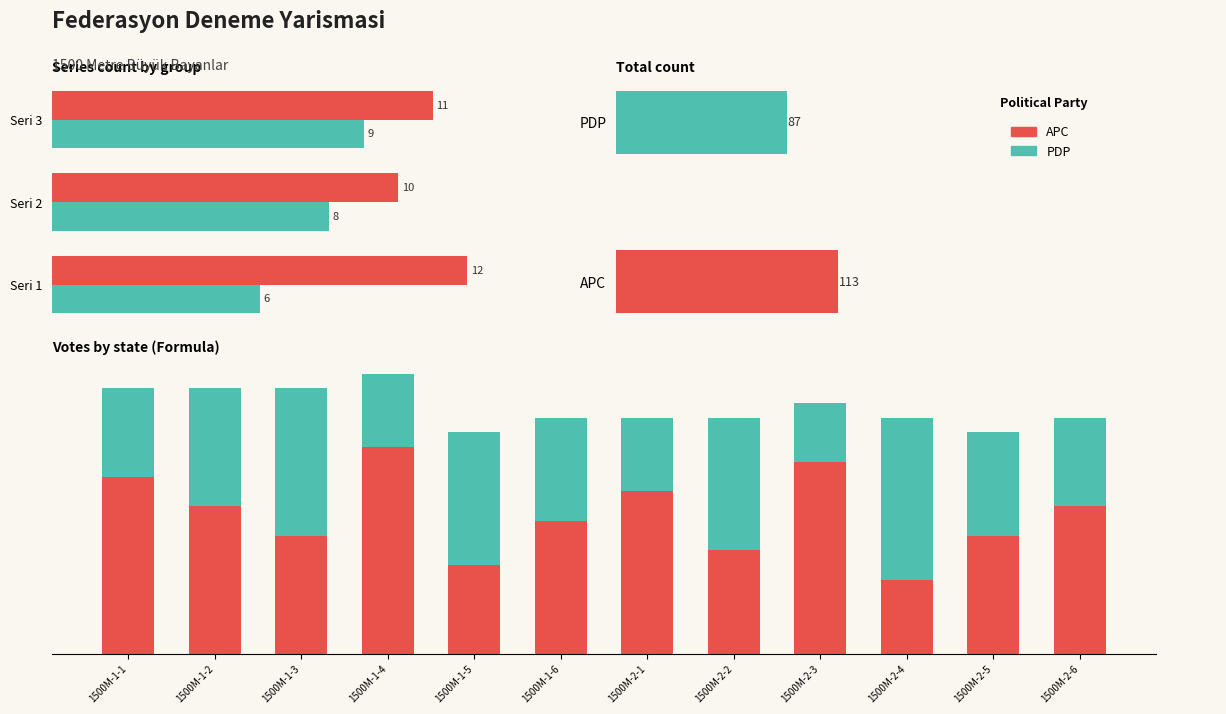

Rank the series by their average value, from highest to lowest.

APC, PDP